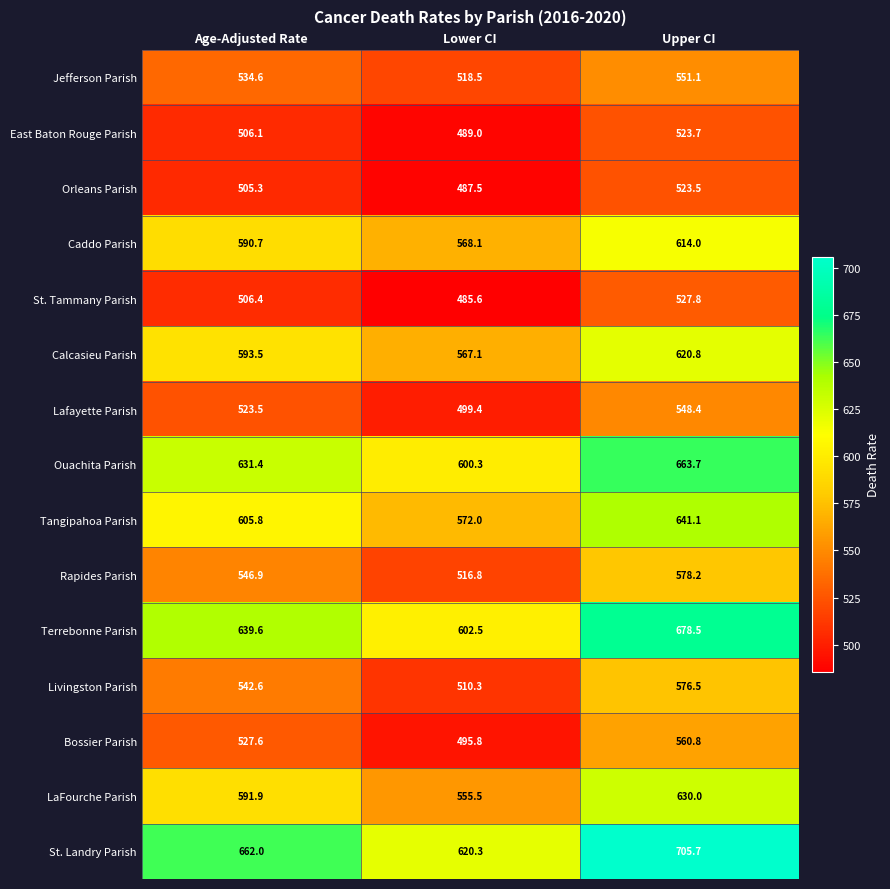

Rank the series at Age-Adjusted Rate from highest to lowest value.

St. Landry Parish, Terrebonne Parish, Ouachita Parish, Tangipahoa Parish, Calcasieu Parish, LaFourche Parish, Caddo Parish, Rapides Parish, Livingston Parish, Jefferson Parish, Bossier Parish, Lafayette Parish, St. Tammany Parish, East Baton Rouge Parish, Orleans Parish